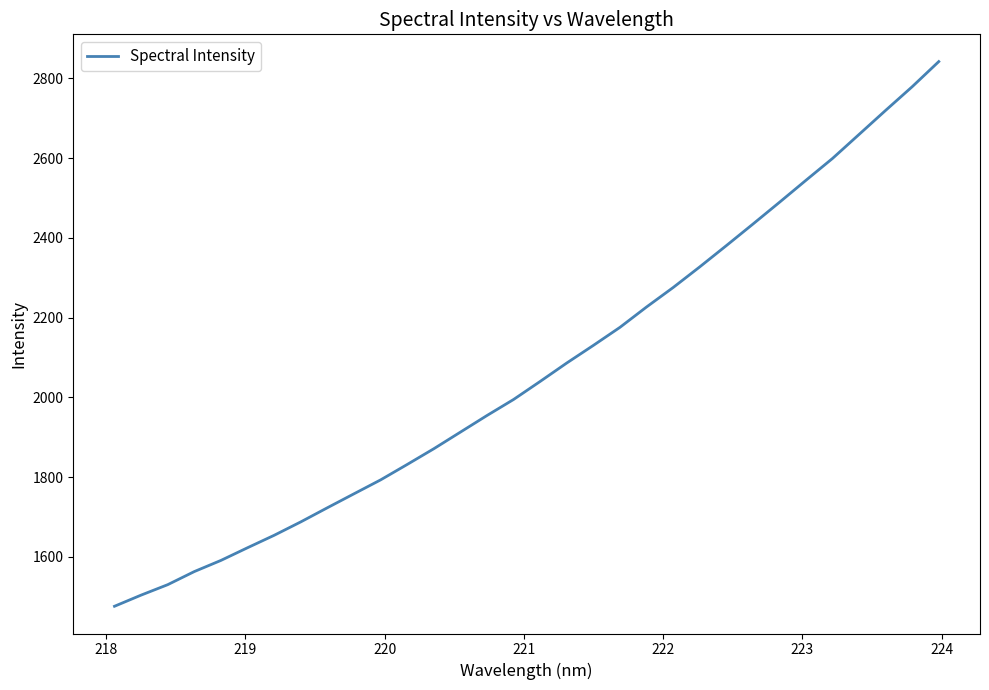

What is the greatest value displayed?

2842.0